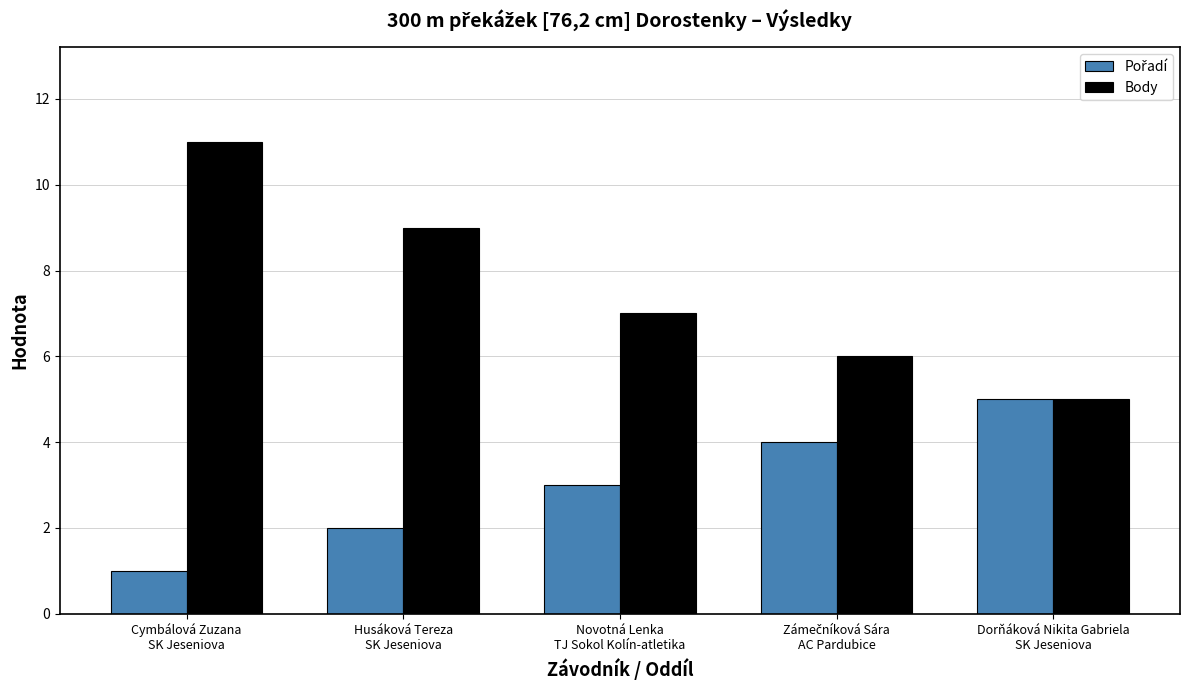

What is the greatest value displayed?

11